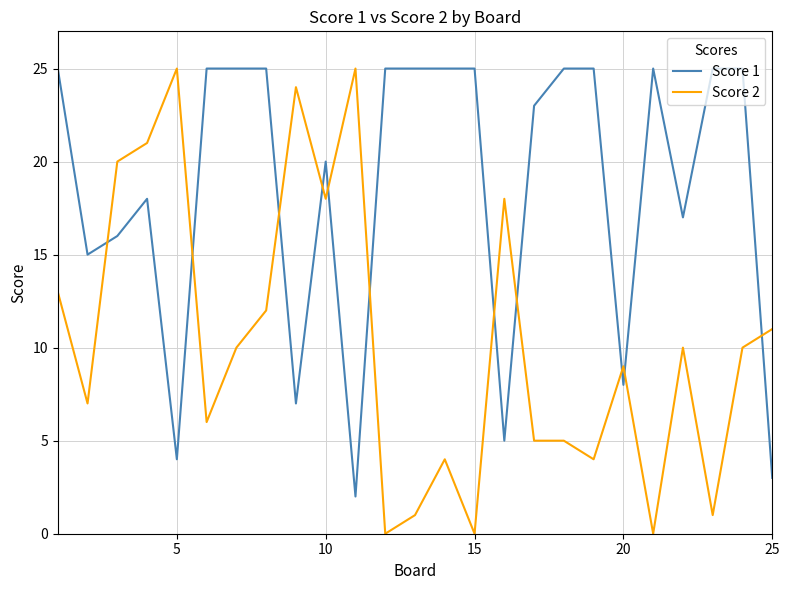

Which series has the largest total across all categories?

Score 1